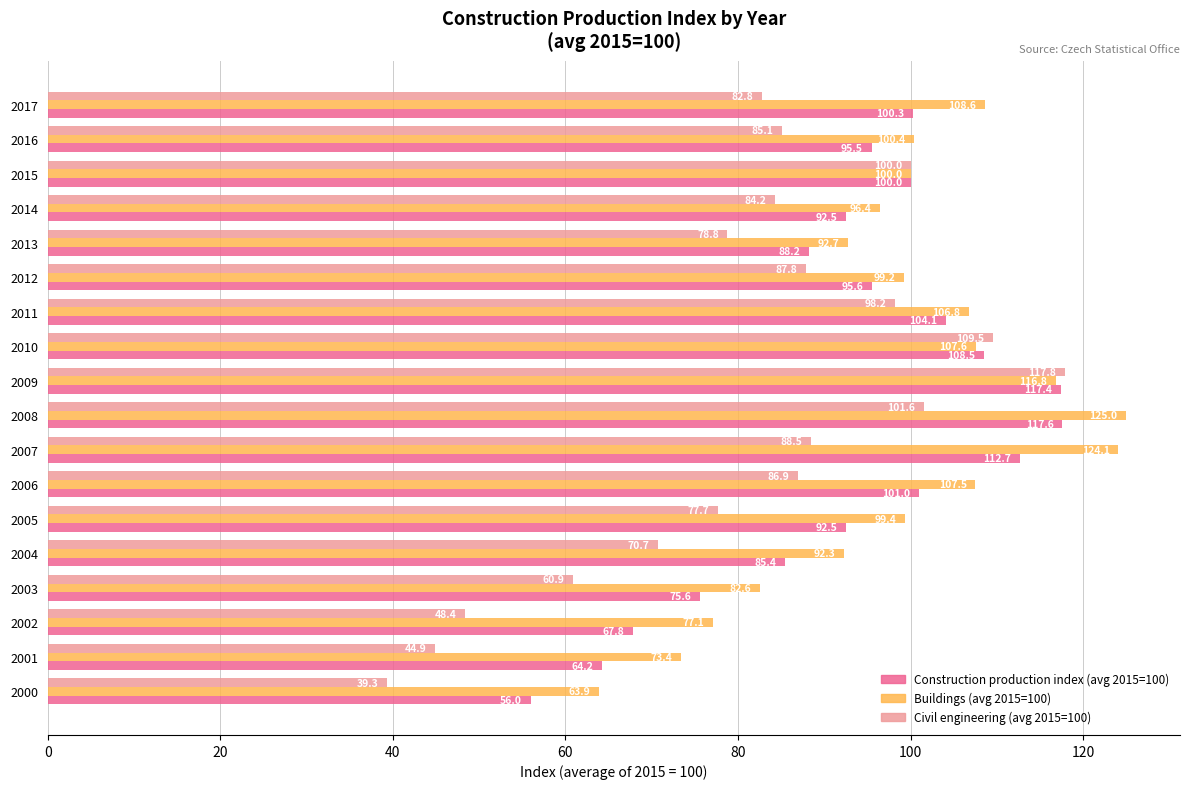

Read the Civil engineering (avg 2015=100) value at 2015.

100.0